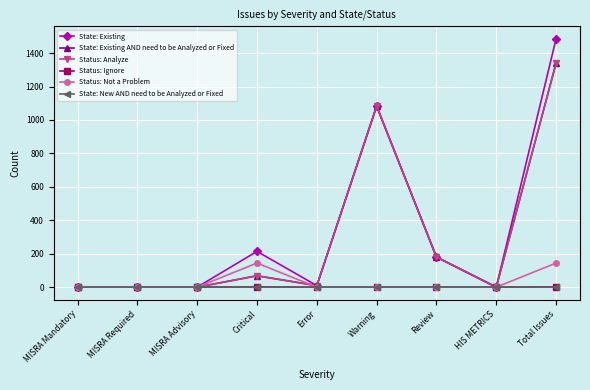

Is this an area chart (filled region under the line)?

No